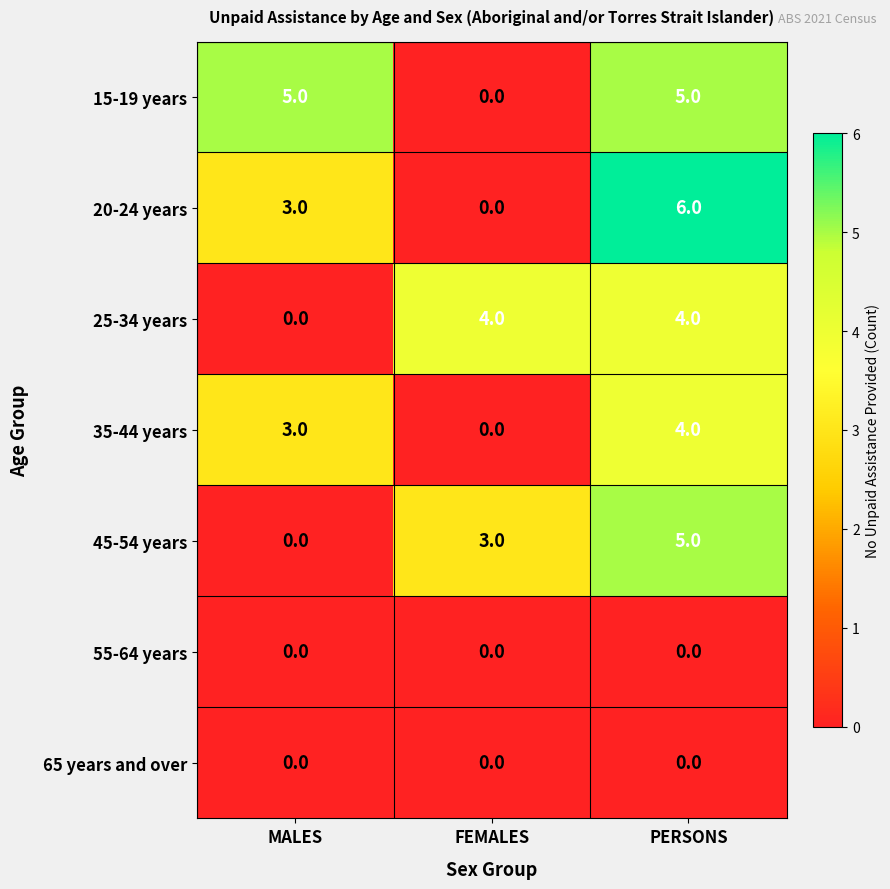

What is the spread (max minus min) of values at MALES?

5